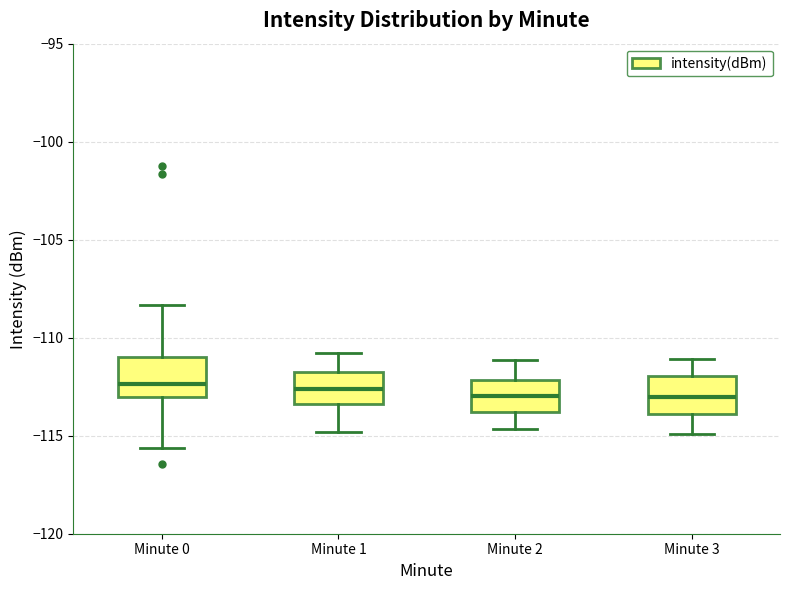

Reading left to right, read every box against the y-axis: the position of its median line, the range the box covers, and the ends of its whiskers. The values are not printed on the chart, so give them approximately, as read against the axis.

Minute 0: median -112.5, box -113.0 to -111.0, whiskers -115.5 to -108.5
Minute 1: median -112.5, box -113.5 to -112.0, whiskers -115.0 to -111.0
Minute 2: median -113.0, box -114.0 to -112.0, whiskers -114.5 to -111.0
Minute 3: median -113.0, box -114.0 to -112.0, whiskers -115.0 to -111.0